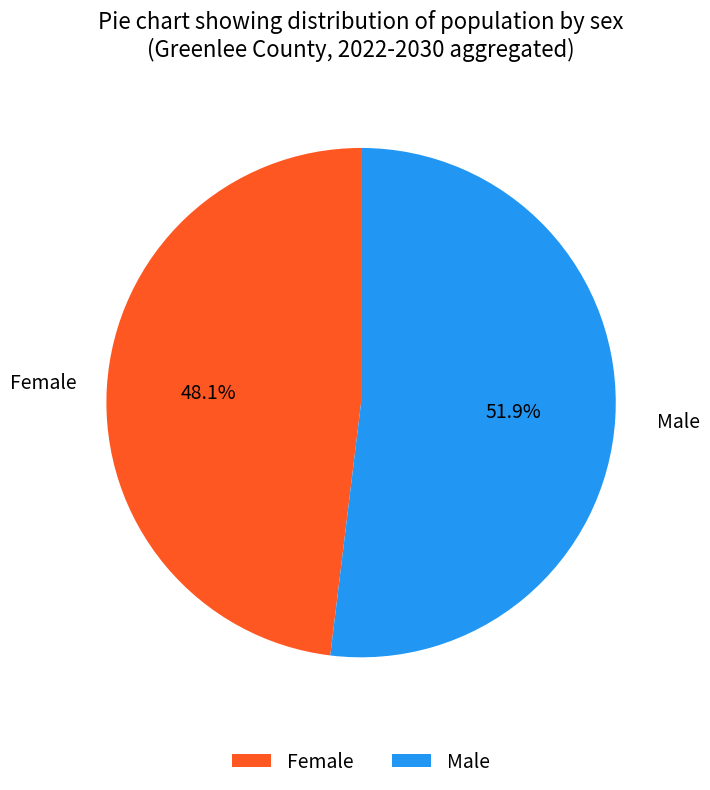

Which category has the biggest portion of the pie?

Male